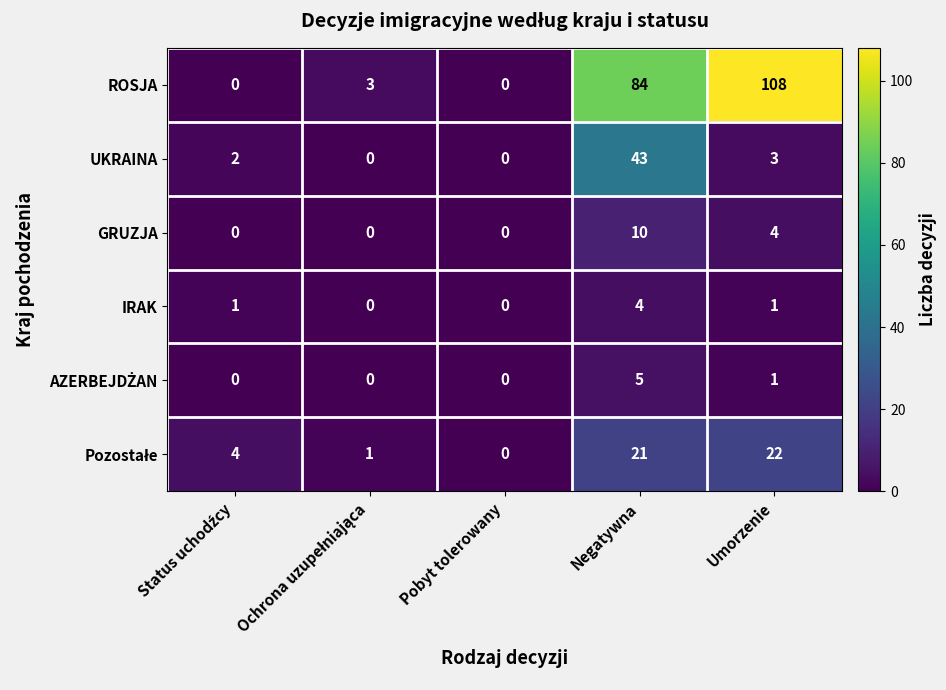

The GRUZJA series shows 0 at Pobyt tolerowany. True or false?

True